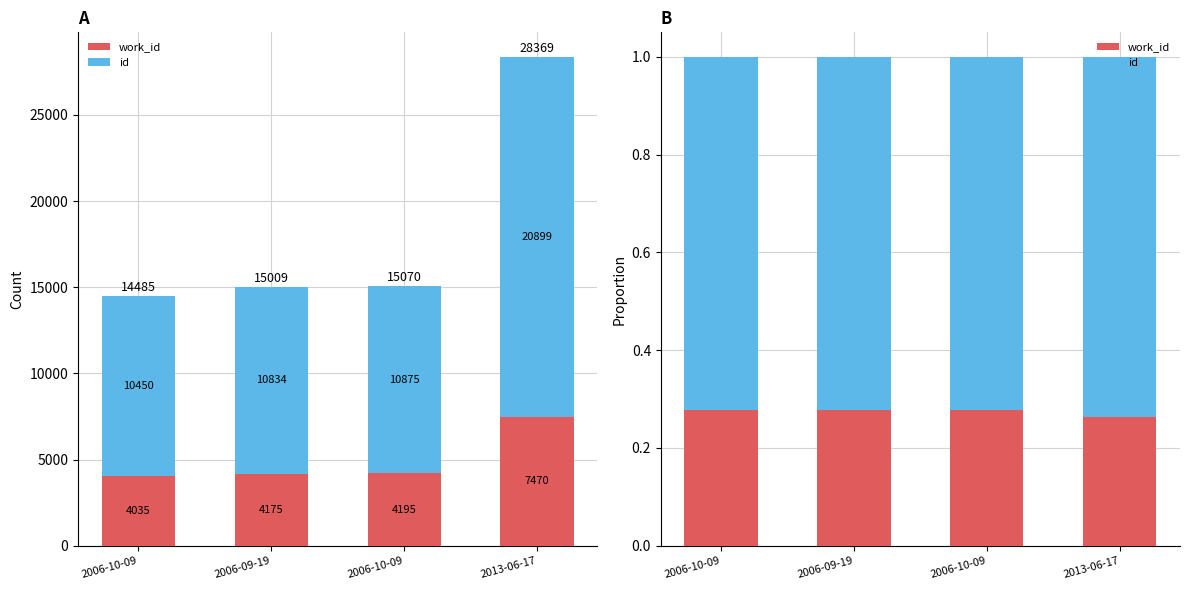

Does the chart contain stacked bars?

No